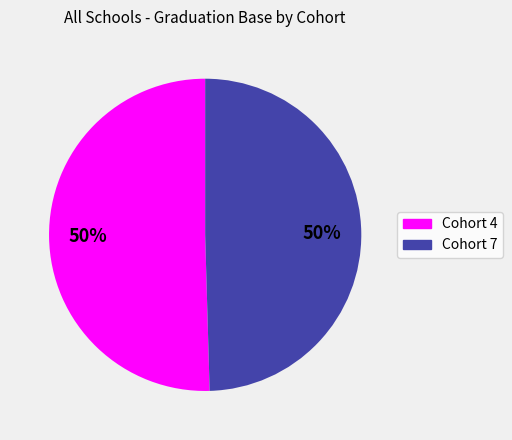

Is the sum of Cohort 7 and Cohort 4 greater than half?

Yes